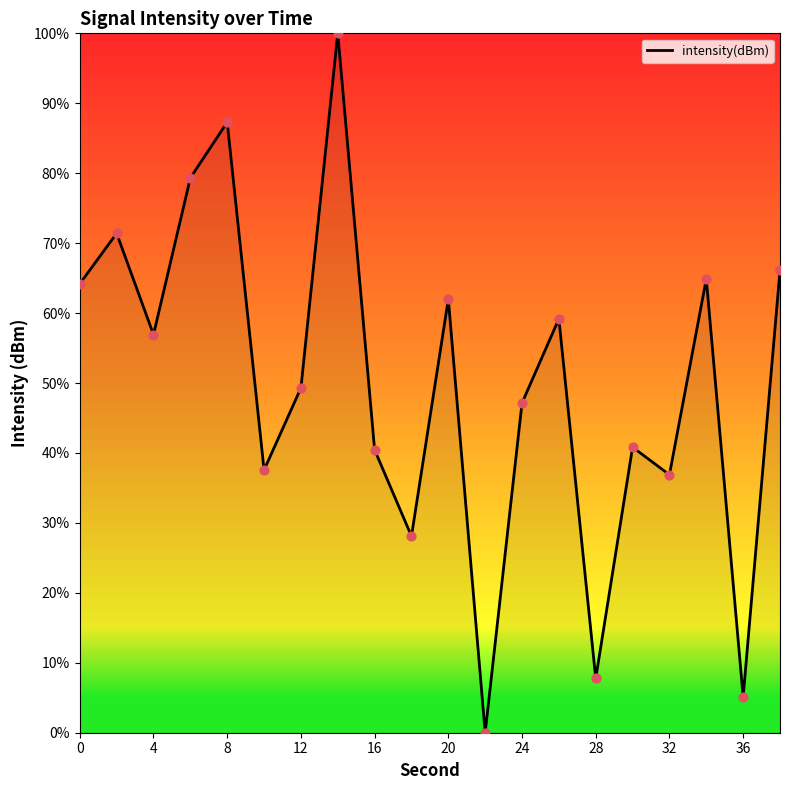

What is the difference between the maximum and minimum values?

100.0